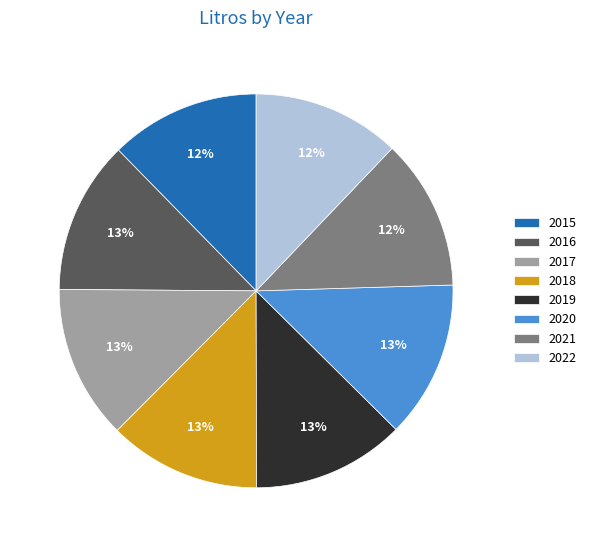

Between 2020 and 2022, which is larger?

2020